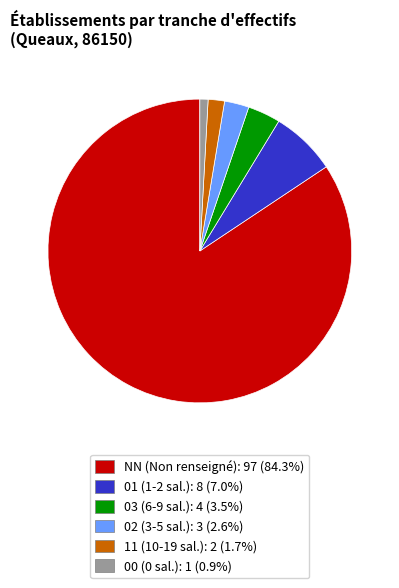

How many slices are in this pie chart?

6